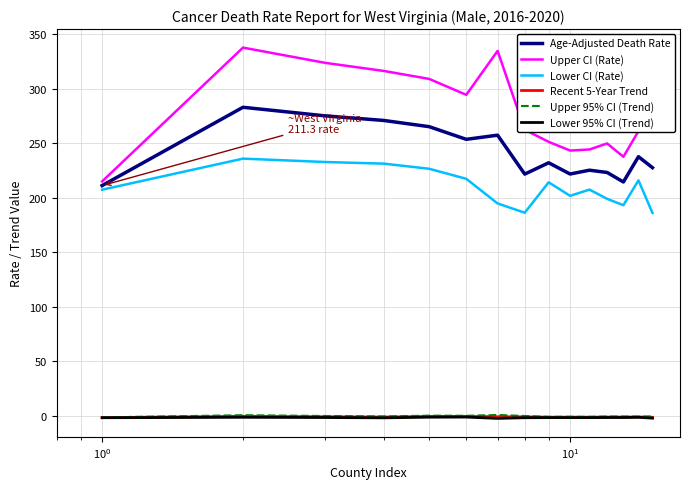

Which series has the largest total across all categories?

Upper CI (Rate)